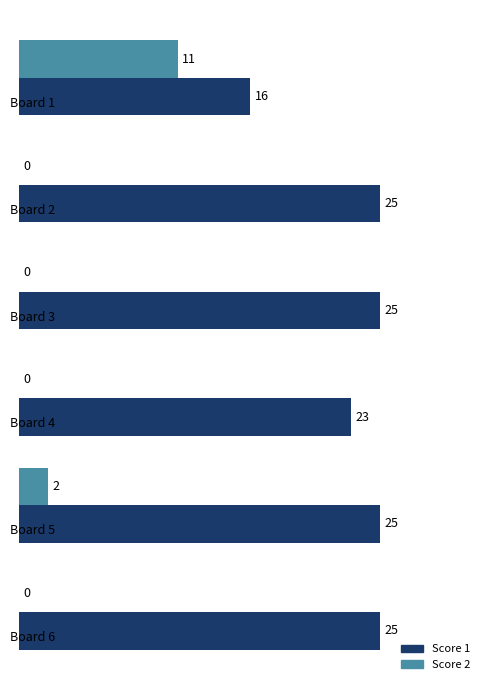

What is the maximum value shown in the chart?

25